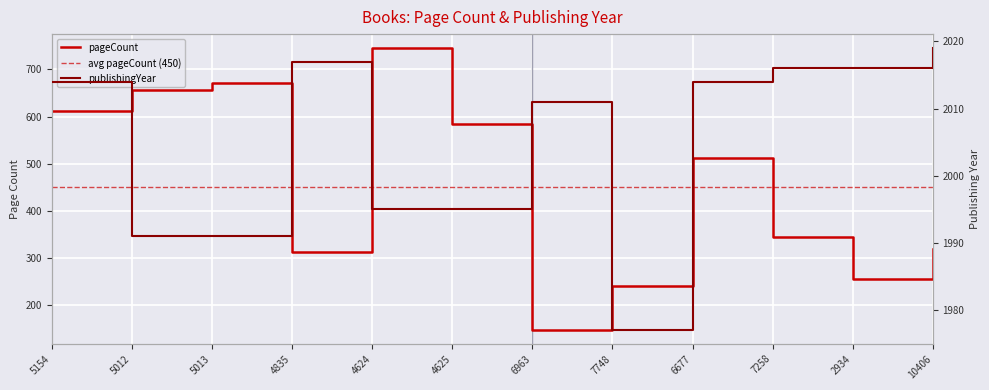

Which has a higher value, 6963 or 2934?

2934